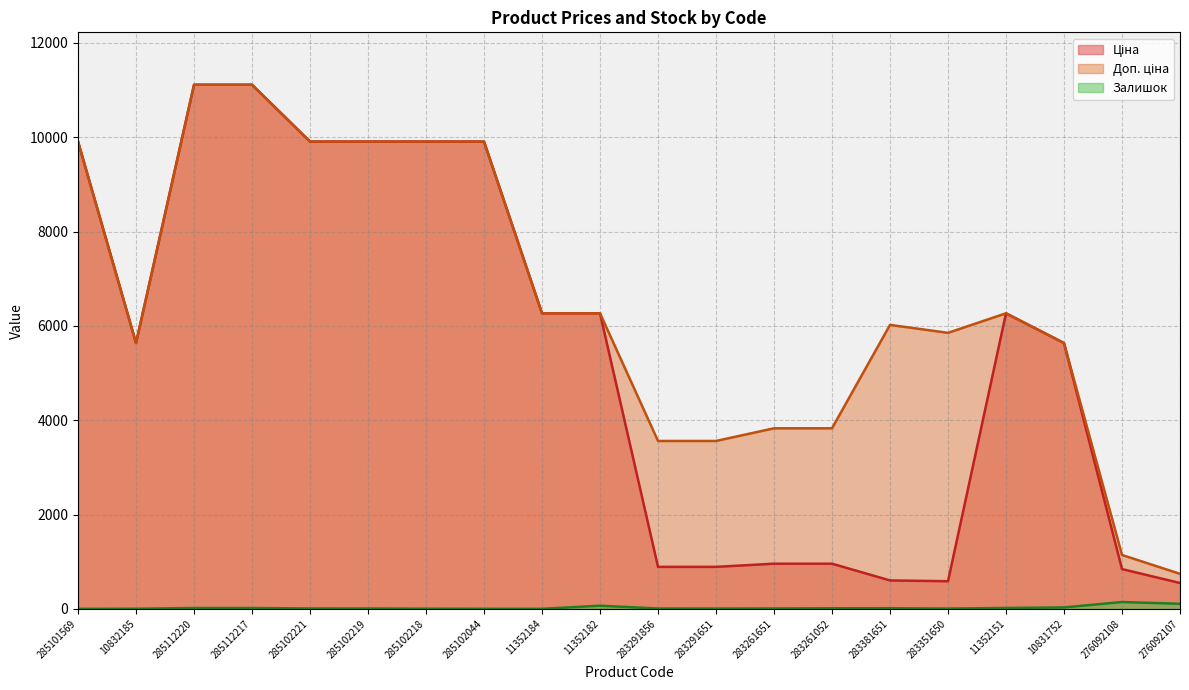

What is the sum of all Ціна values?

108113.7